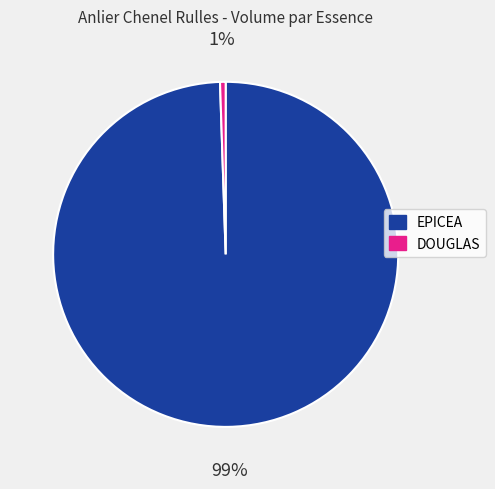

To the nearest percent, what portion does DOUGLAS represent?

1%